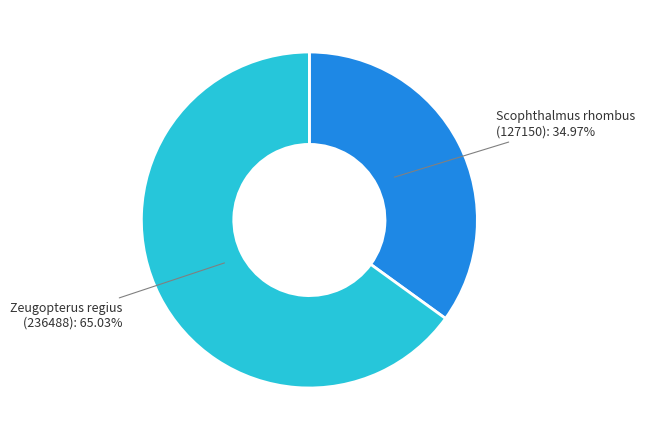

How many segments does this pie chart have?

2